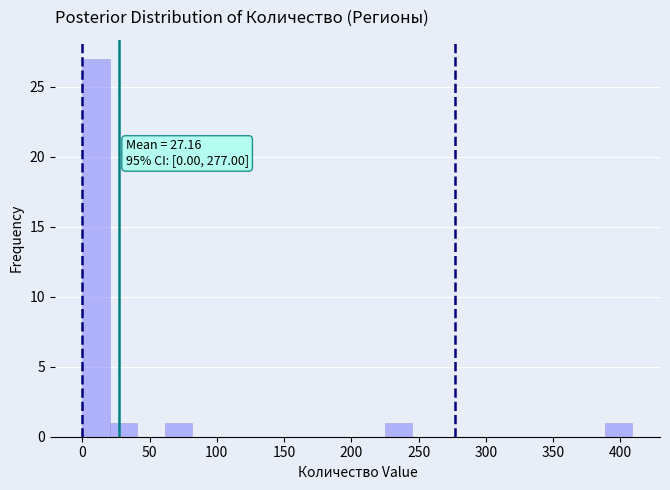

Over which range of the x-axis is the bar tallest?

0 to 20